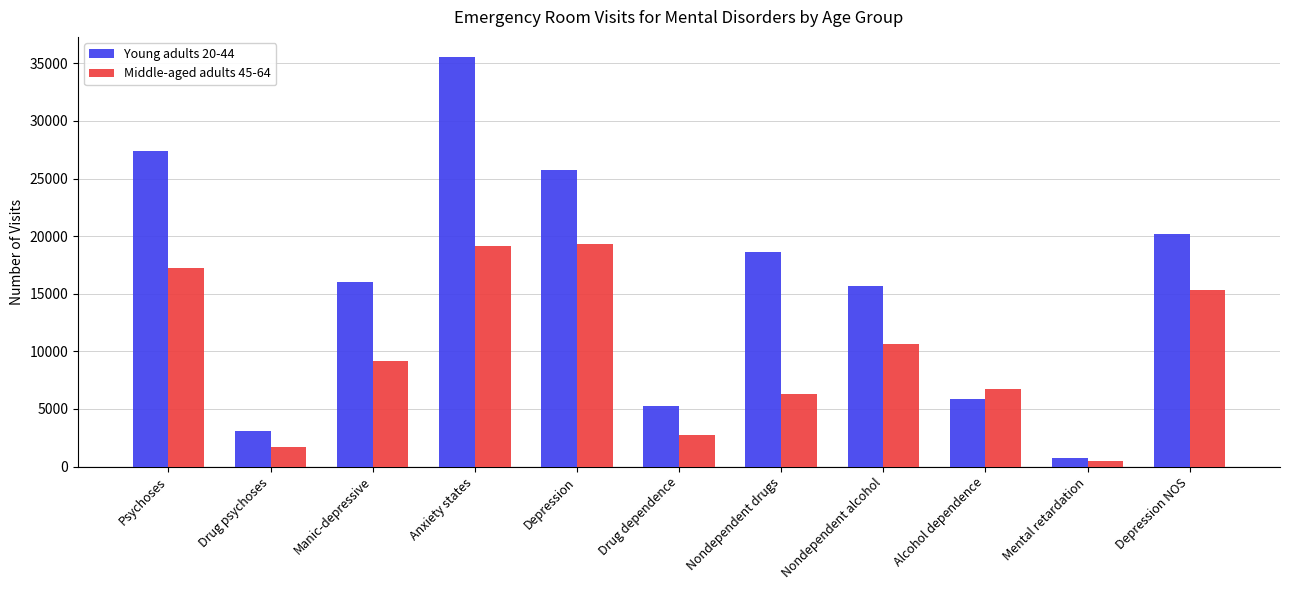

Reading left to right, extract all data points from this chart.

Young adults 20-44: 27365	3096	16035	35513	25745	5280	18639	15706	5846	750	20206
Middle-aged adults 45-64: 17248	1712	9180	19168	19320	2753	6262	10608	6753	503	15295